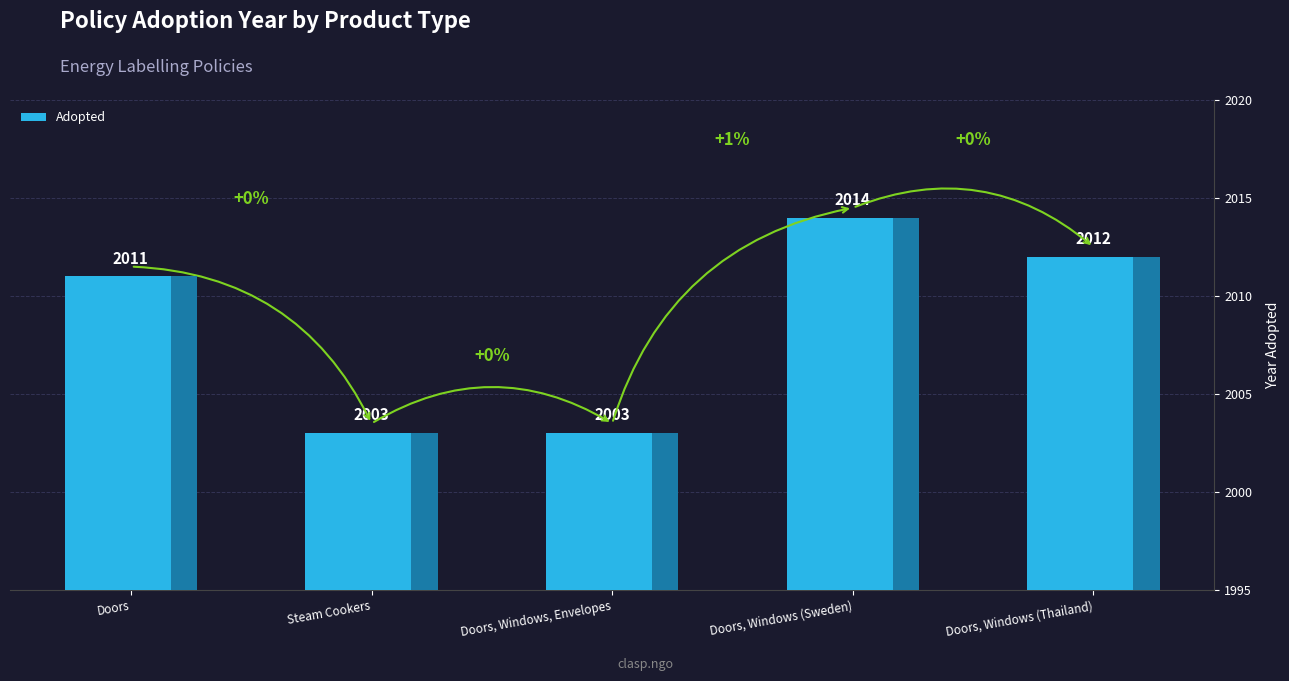

What is the ratio of the value at Steam Cookers to the value at Doors, Windows, Envelopes?

1.0